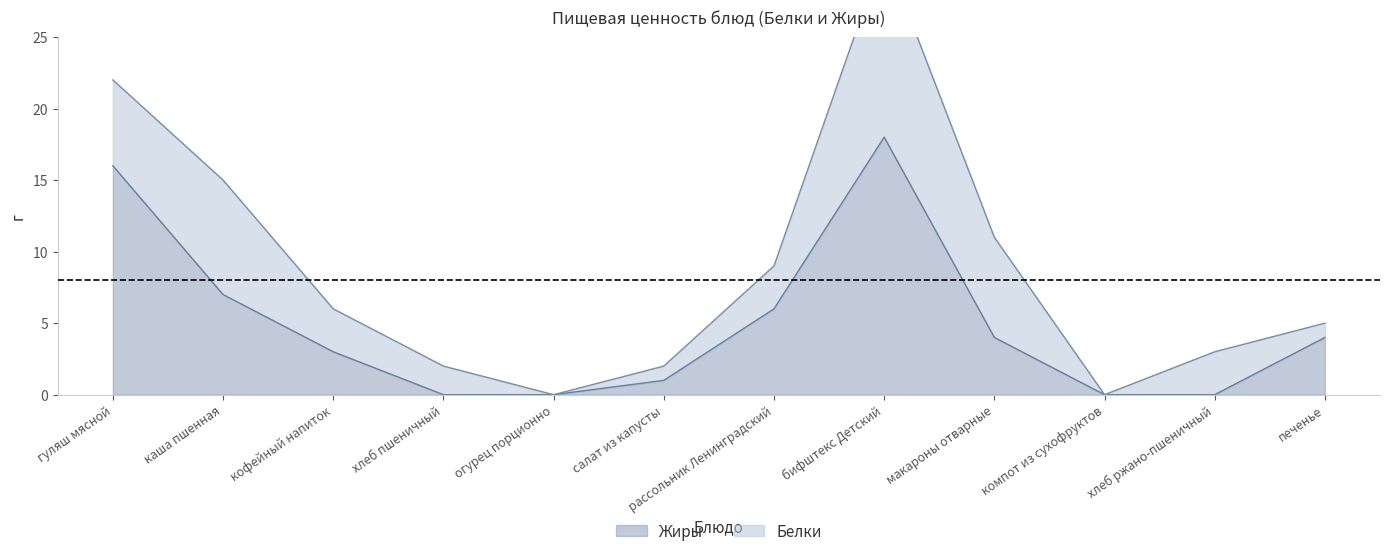

Reading left to right, what are all the values shown in this chart?

16	7	3	0	0	1	6	18	4	0	0	4